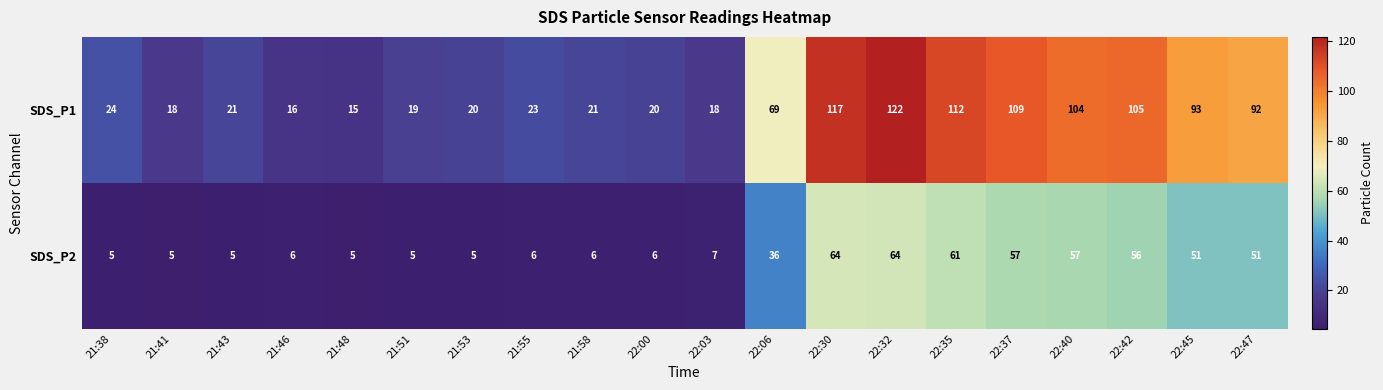

Which category has the highest value across all series?

22:32